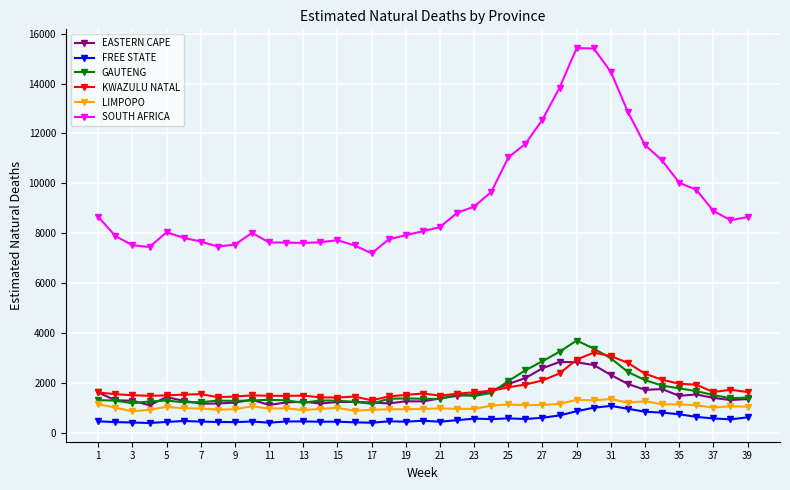

How many categories are shown in the chart?

39